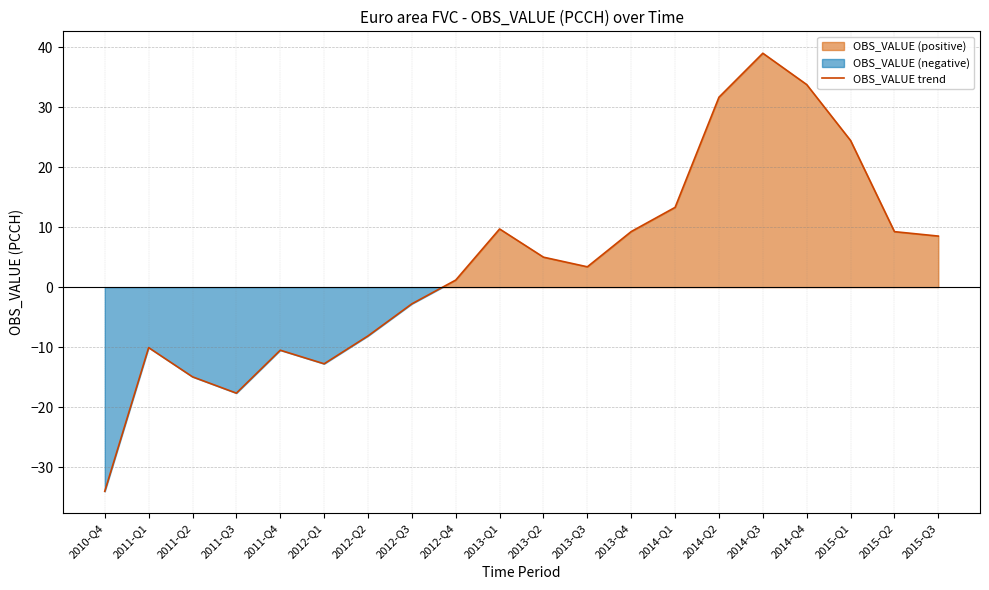

Reading left to right, transcribe all the data shown in this chart.

2010-Q4=-34.1	2011-Q1=-10.1	2011-Q2=-15.0	2011-Q3=-17.7	2011-Q4=-10.5	2012-Q1=-12.8	2012-Q2=-8.1	2012-Q3=-2.8	2012-Q4=1.2	2013-Q1=9.7	2013-Q2=5.0	2013-Q3=3.4	2013-Q4=9.3	2014-Q1=13.3	2014-Q2=31.7	2014-Q3=39.0	2014-Q4=33.8	2015-Q1=24.5	2015-Q2=9.3	2015-Q3=8.5